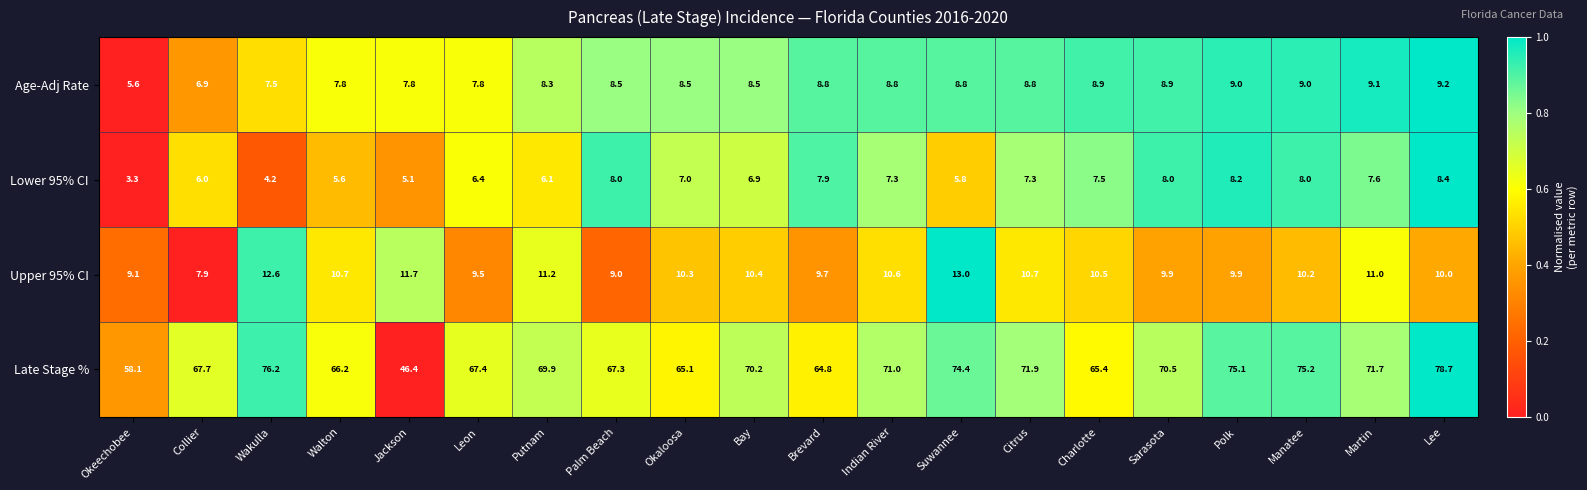

At Indian River, list the series in order from smallest to largest.

Lower 95% CI, Age-Adj Rate, Upper 95% CI, Late Stage %